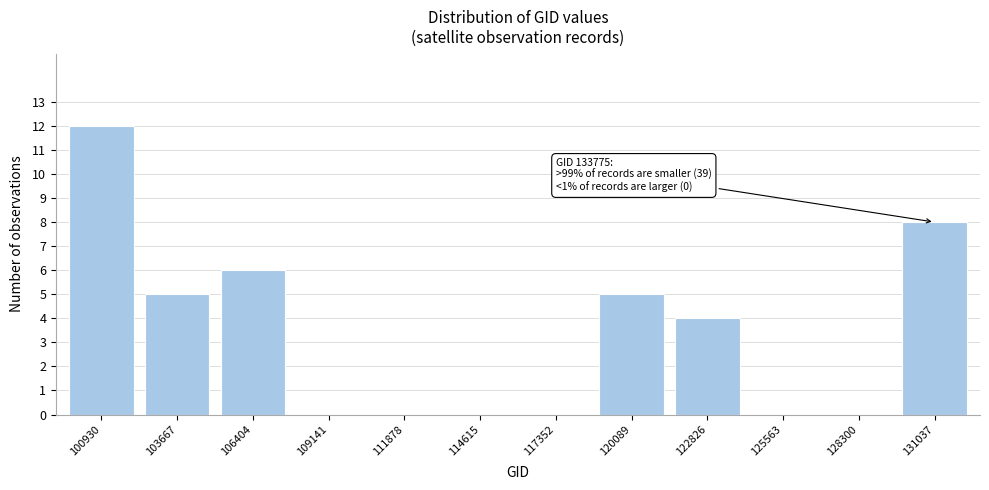

Reading right to left, list all the values displayed in this chart.

131037=8	128300=0	125563=0	122826=4	120089=5	117352=0	114615=0	111878=0	109141=0	106404=6	103667=5	100930=12